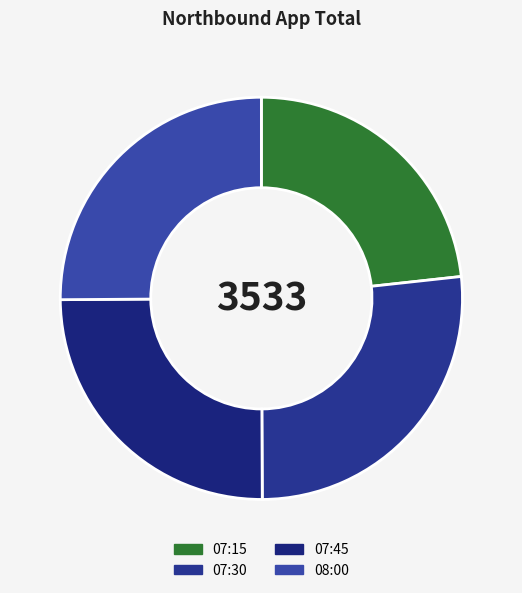

True or false: 07:15 accounts for 30% of the total.

False